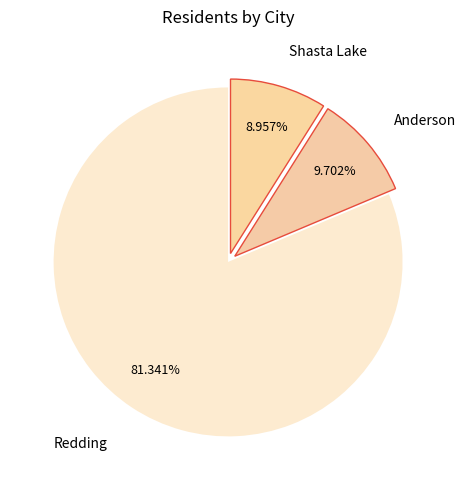

What is the ratio of the value at Shasta Lake to the value at Anderson?

0.9